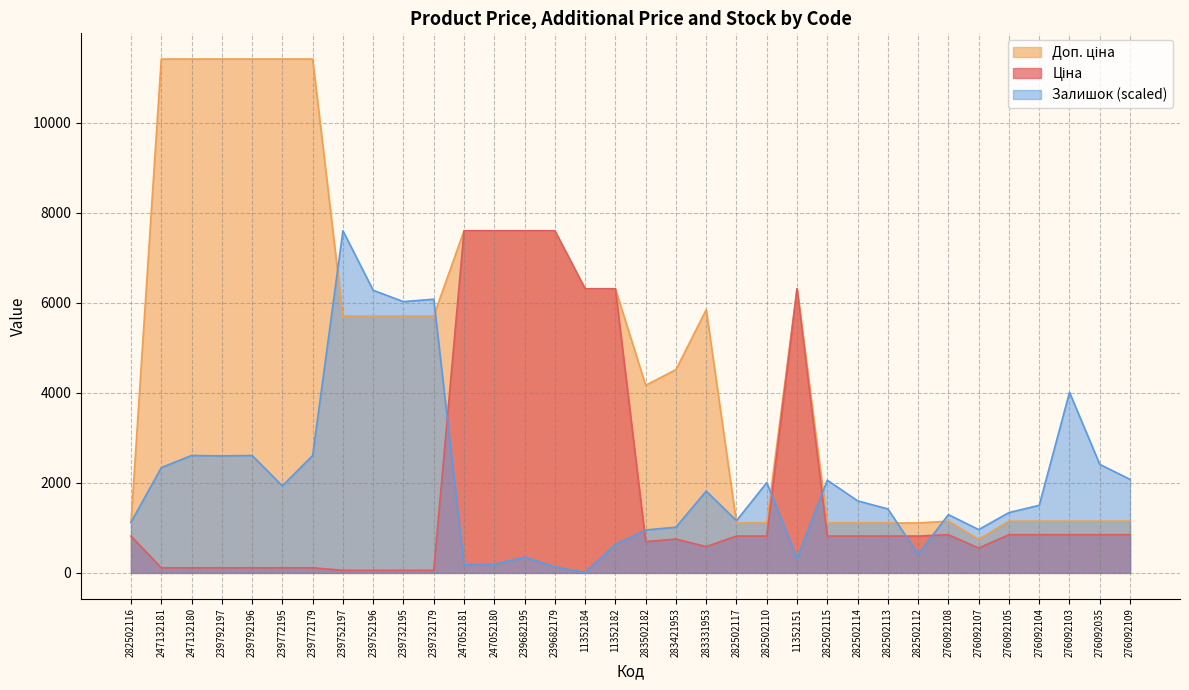

True or false: Ціна and Доп. ціна intersect in this chart.

False